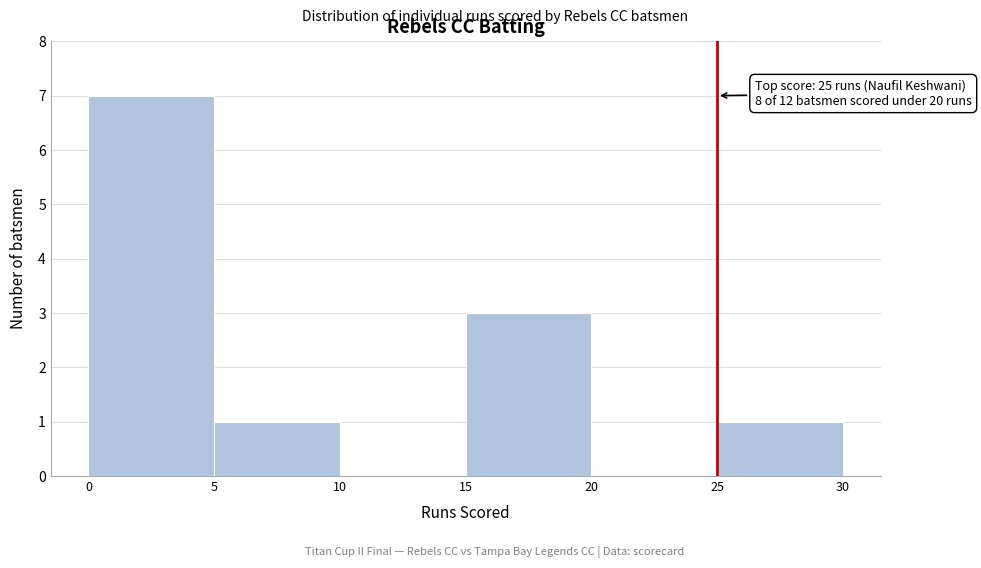

Which range on the x-axis has the tallest bar?

0 to 5